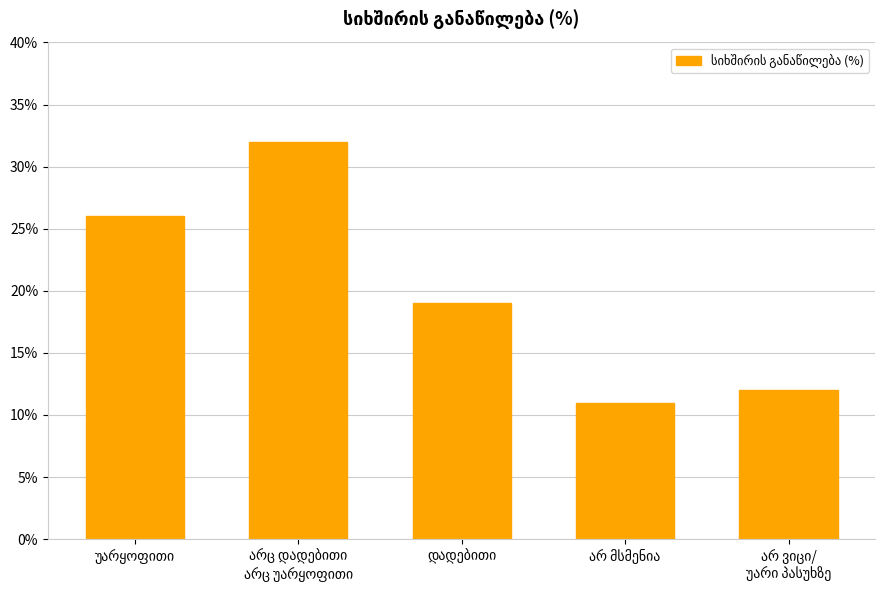

Are the bars grouped side by side (vs. stacked)?

No